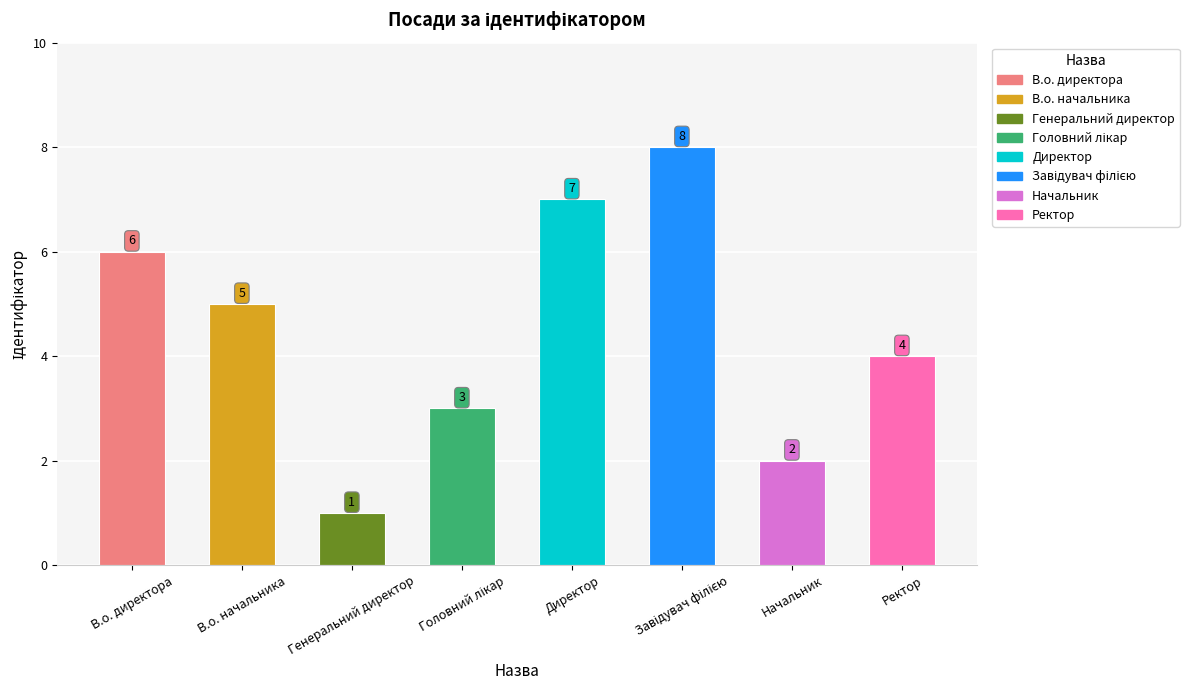

Are the bars grouped side by side (vs. stacked)?

No